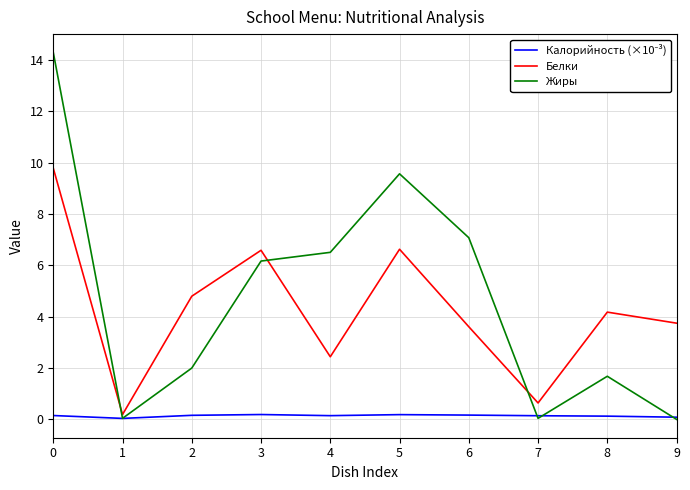

Is it true that Жиры equals 7.1 at 6?

True